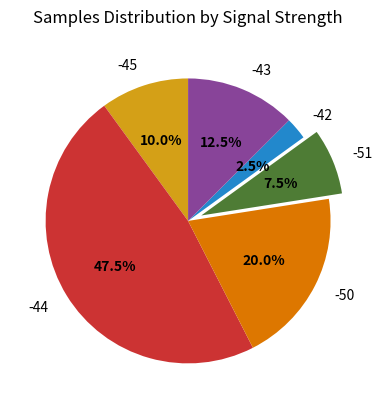

What percentage is the -45 slice, to the nearest percent?

10%